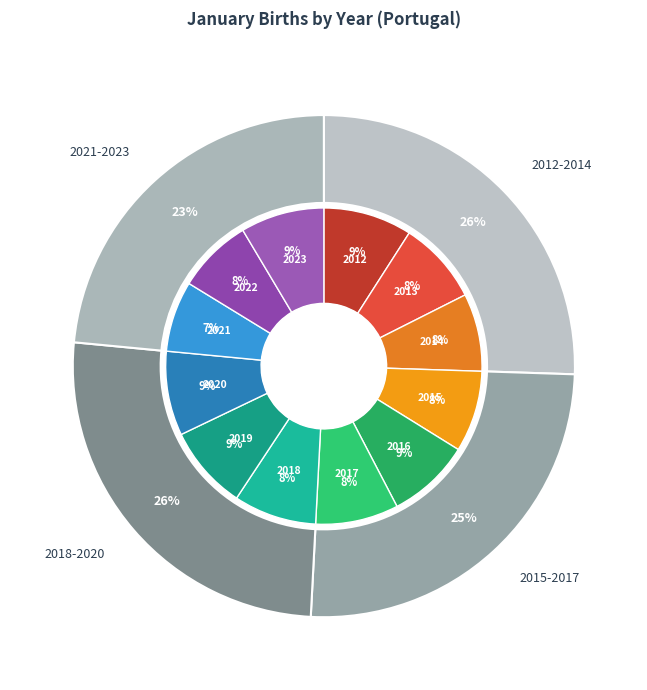

To the nearest percent, what portion does 2012 represent?

9%